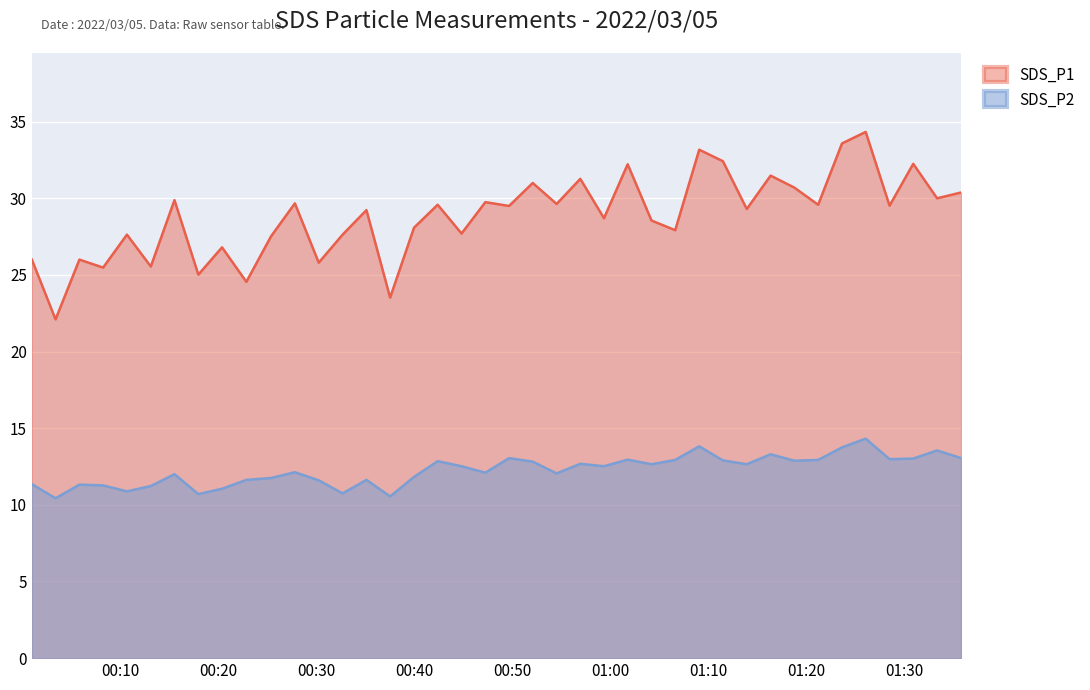

Where is the first local minimum for SDS_P2?

2022/03/05 00:03:25